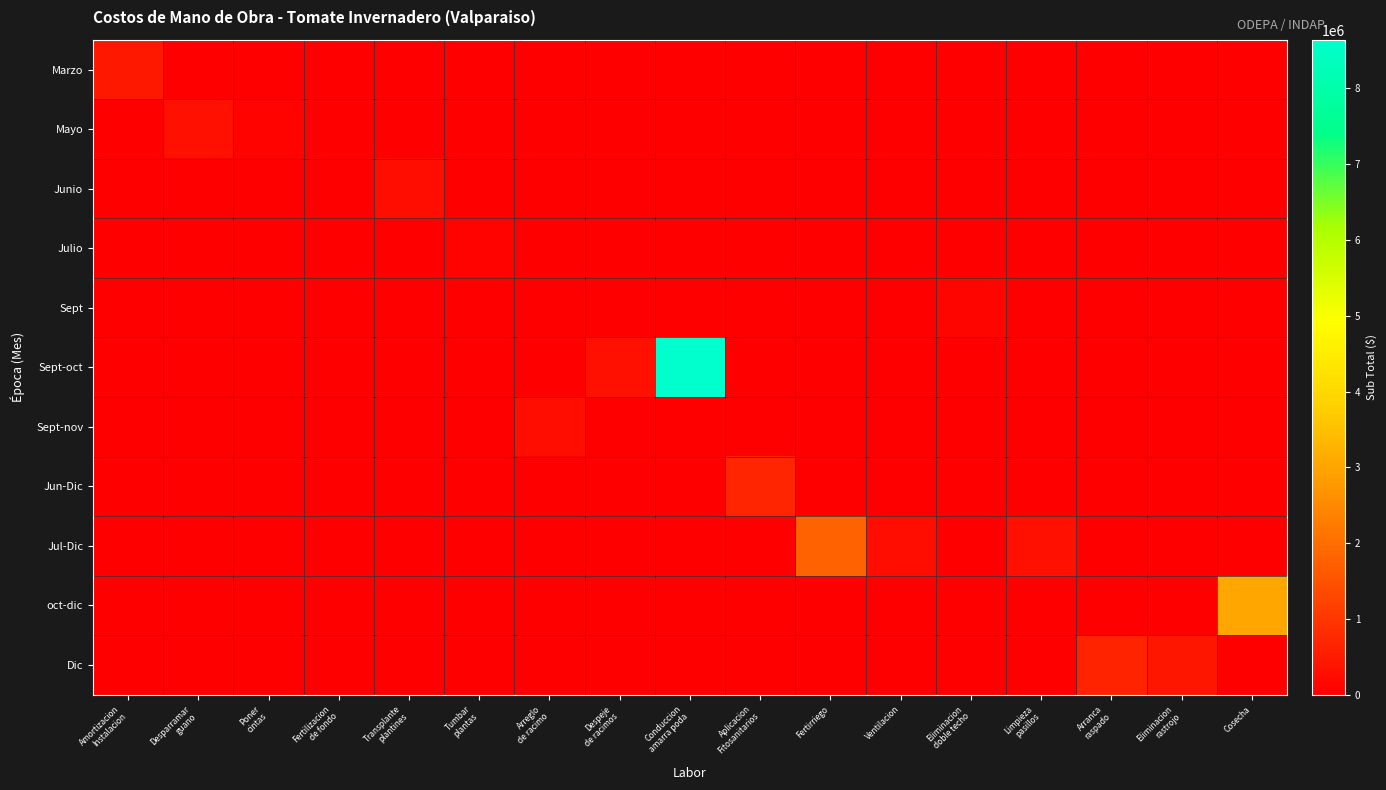

What is the total value across all series at Tumbar
plantas?

81000